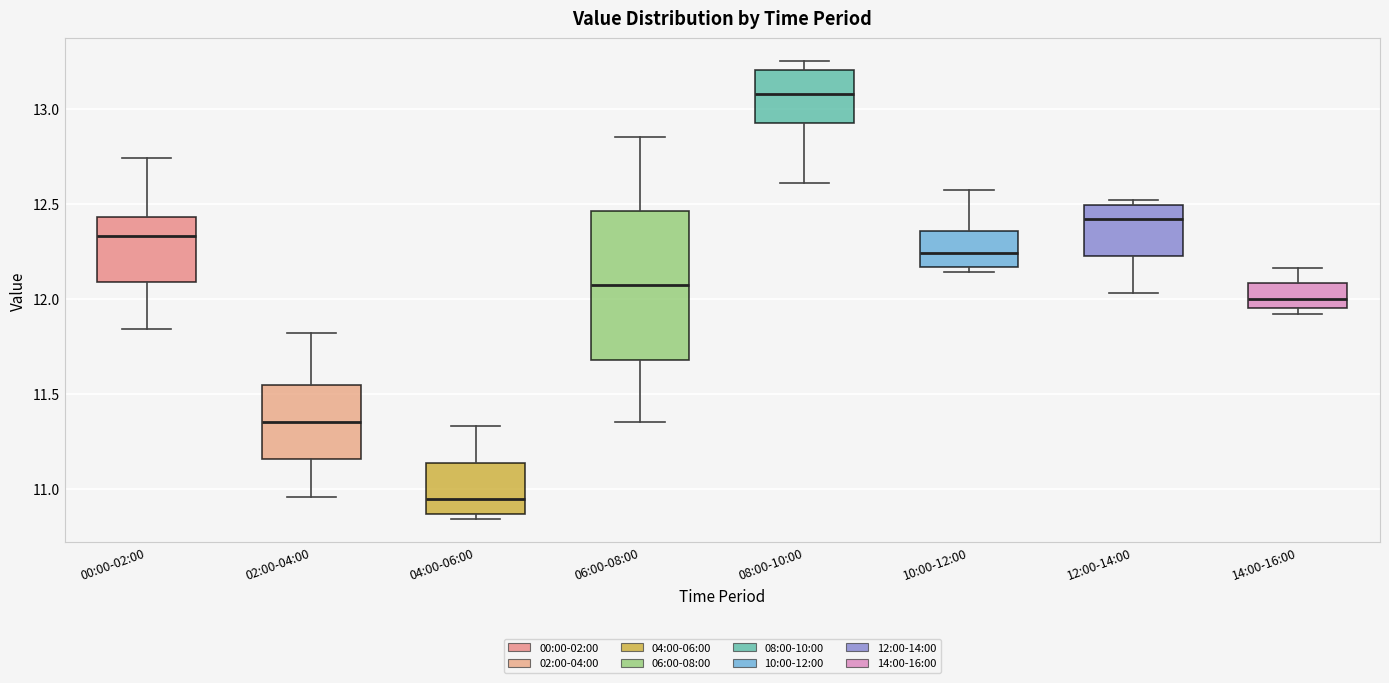

Reading left to right, transcribe this box plot: for each box, give where its median line is, the range the box spans, and where its two whiskers end, as read against the y-axis. The values are not printed on the chart, so give them approximately, as read against the axis.

00:00-02:00: median 12.35, box 12.10 to 12.45, whiskers 11.85 to 12.75
02:00-04:00: median 11.35, box 11.15 to 11.55, whiskers 10.95 to 11.80
04:00-06:00: median 10.95, box 10.85 to 11.15, whiskers 10.85 (just below the box's lower edge) to 11.35
06:00-08:00: median 12.05, box 11.70 to 12.45, whiskers 11.35 to 12.85
08:00-10:00: median 13.10, box 12.95 to 13.20, whiskers 12.60 to 13.25
10:00-12:00: median 12.25, box 12.15 to 12.35, whiskers 12.15 (just below the box's lower edge) to 12.55
12:00-14:00: median 12.40, box 12.25 to 12.50, whiskers 12.05 to 12.50 (just above the box's upper edge)
14:00-16:00: median 12.00, box 11.95 to 12.10, whiskers 11.90 to 12.15